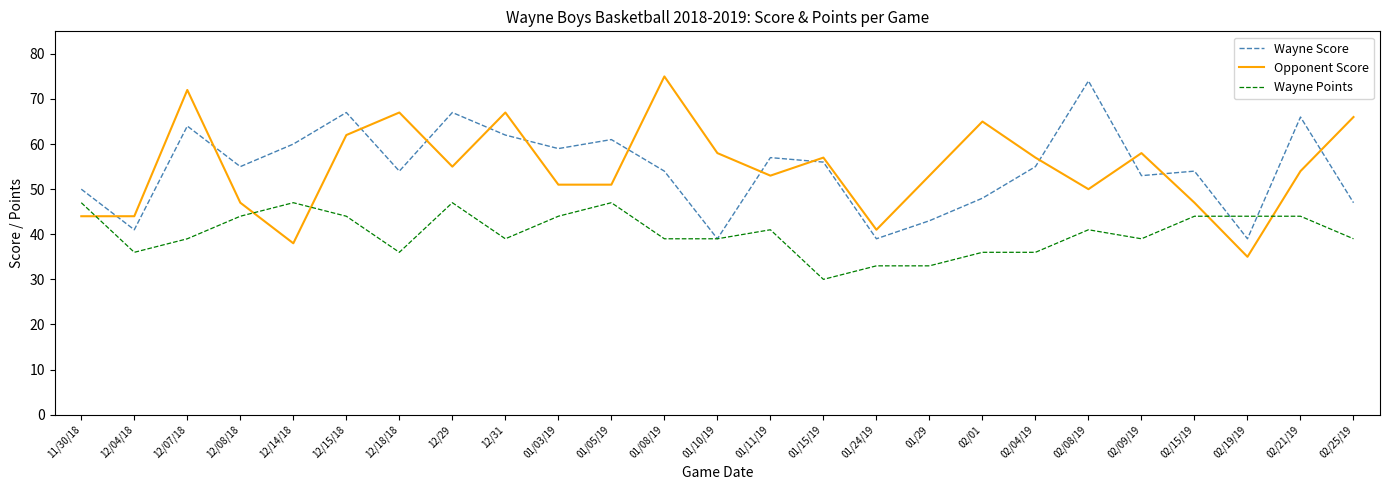

What position from the right is 01/05/19?

15